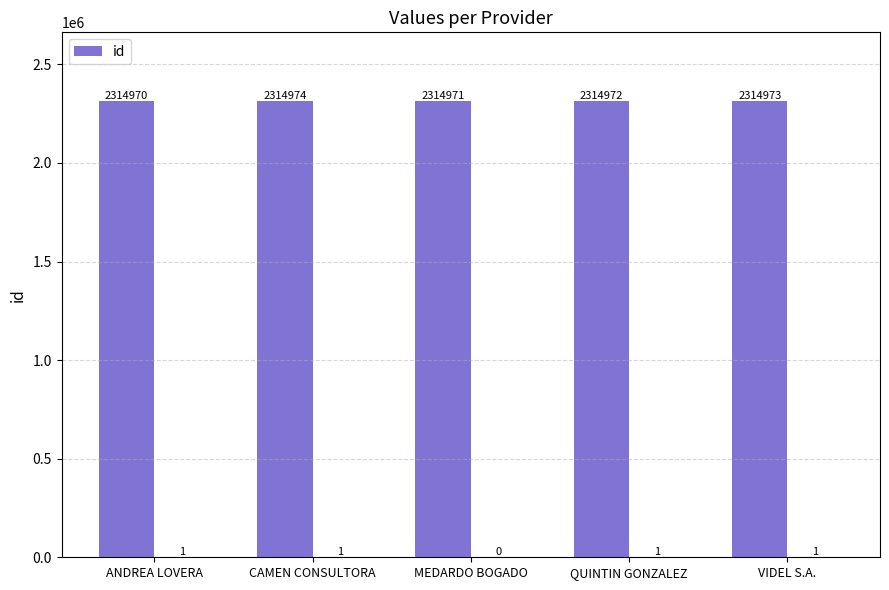

What is the sum of the values at QUINTIN GONZALEZ and CAMEN CONSULTORA?

4629946